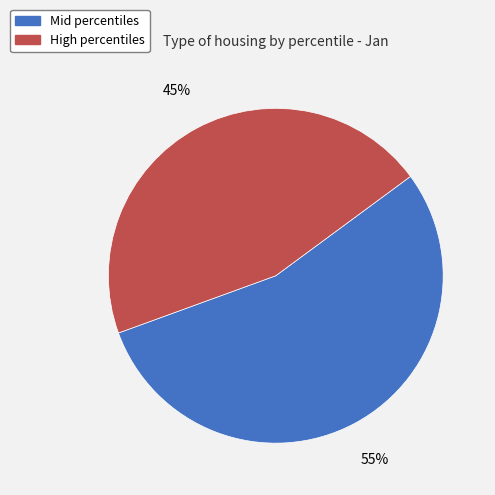

To the nearest percent, what portion does High percentiles represent?

45%